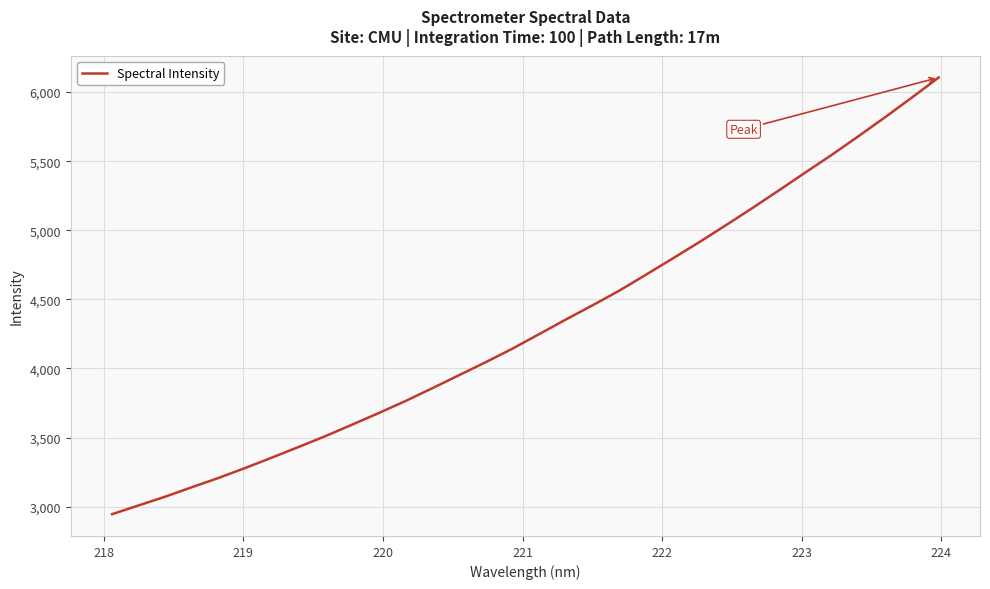

What is the difference between the maximum and minimum values?

3159.3